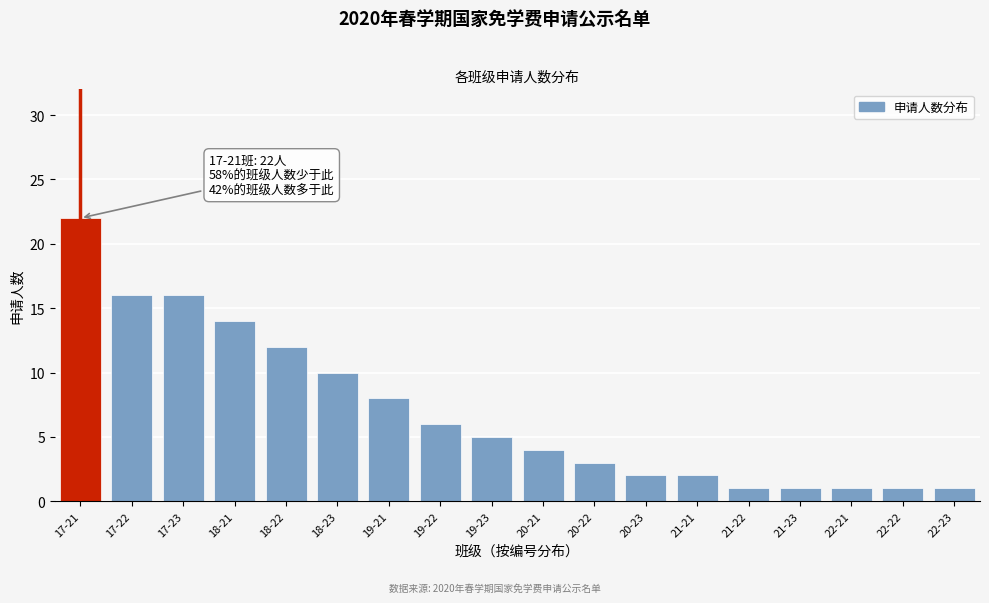

Reading left to right, transcribe all the data shown in this chart.

17-21=22	17-22=16	17-23=16	18-21=14	18-22=12	18-23=10	19-21=8	19-22=6	19-23=5	20-21=4	20-22=3	20-23=2	21-21=2	21-22=1	21-23=1	22-21=1	22-22=1	22-23=1